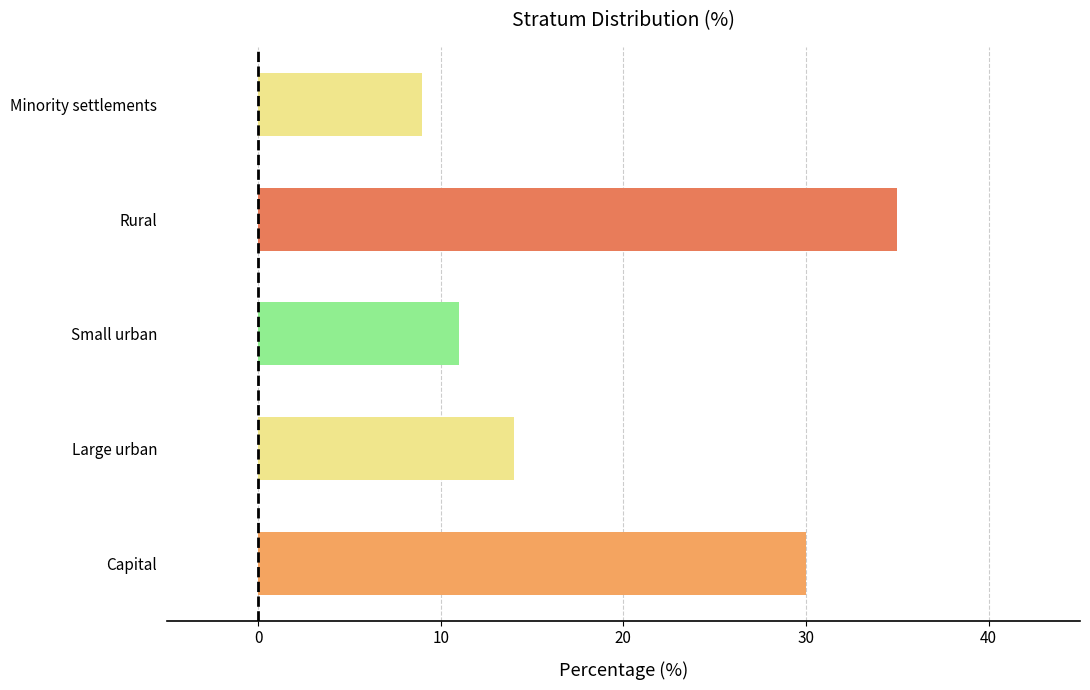

Between Rural and Small urban, which is larger?

Rural